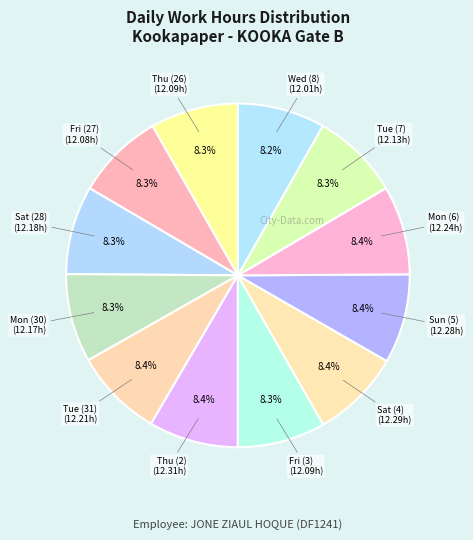

How many slices are in this pie chart?

12